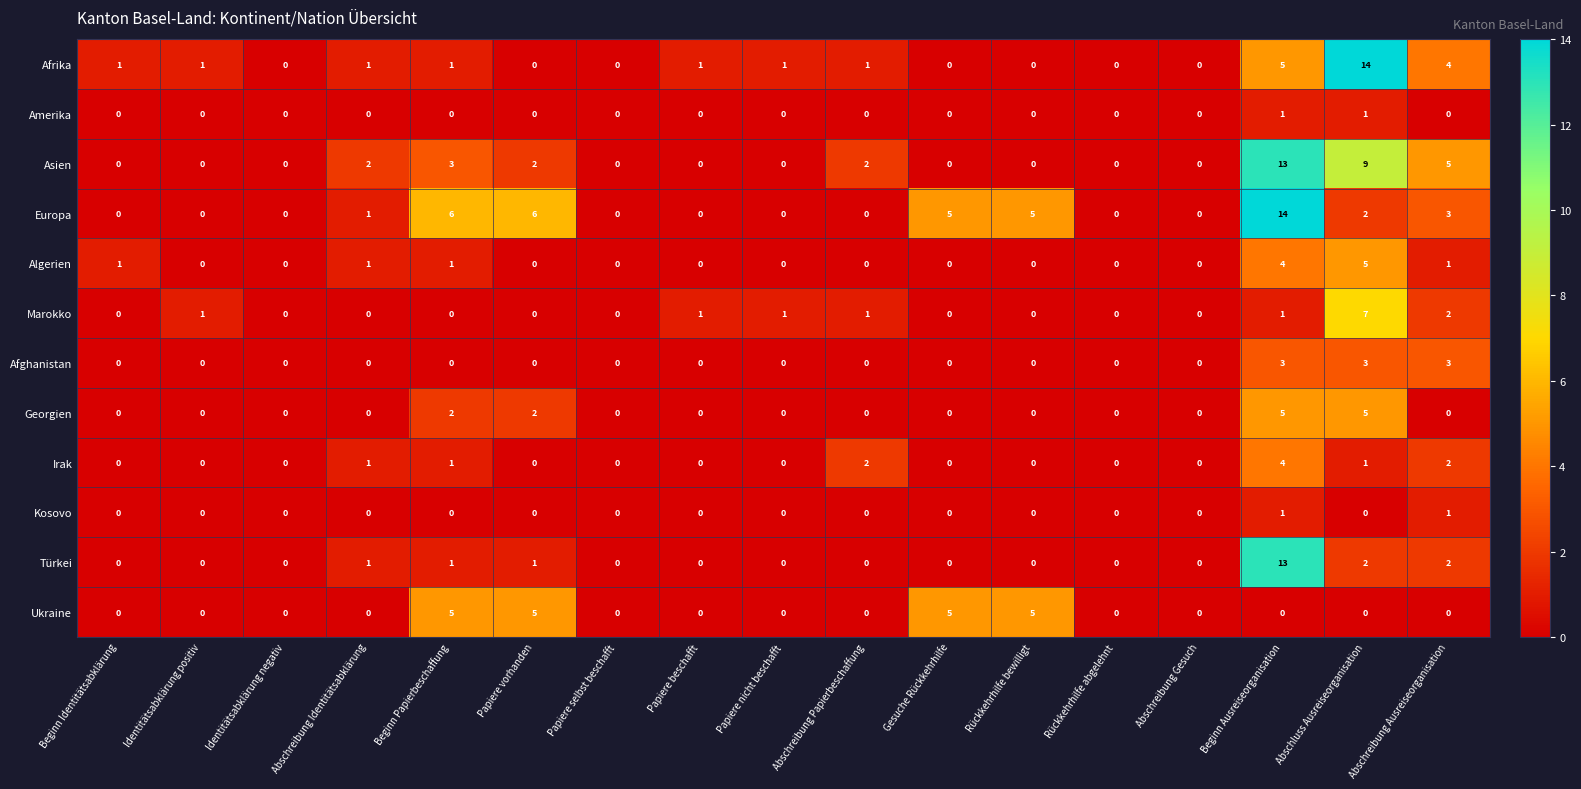

What is the difference between the maximum and second lowest values in the Irak series?

4